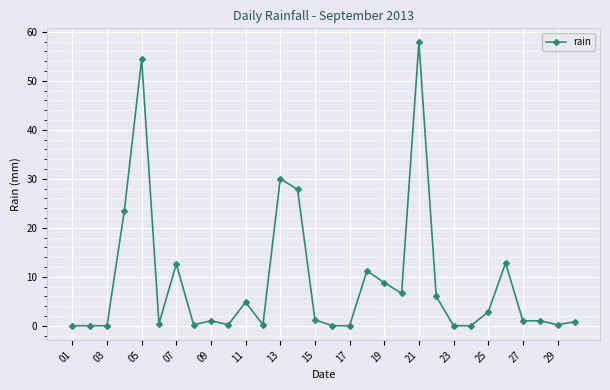

What is the greatest value displayed?

57.8